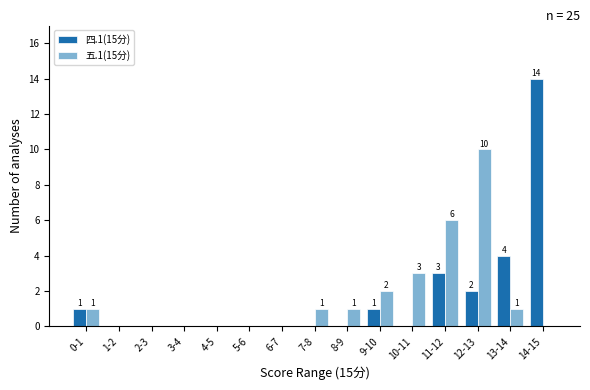

Reading left to right, extract all data points from this chart.

四.1(15分): 0-1=1	1-2=0	2-3=0	3-4=0	4-5=0	5-6=0	6-7=0	7-8=0	8-9=0	9-10=1	10-11=0	11-12=3	12-13=2	13-14=4	14-15=14
五.1(15分): 0-1=1	1-2=0	2-3=0	3-4=0	4-5=0	5-6=0	6-7=0	7-8=1	8-9=1	9-10=2	10-11=3	11-12=6	12-13=10	13-14=1	14-15=0